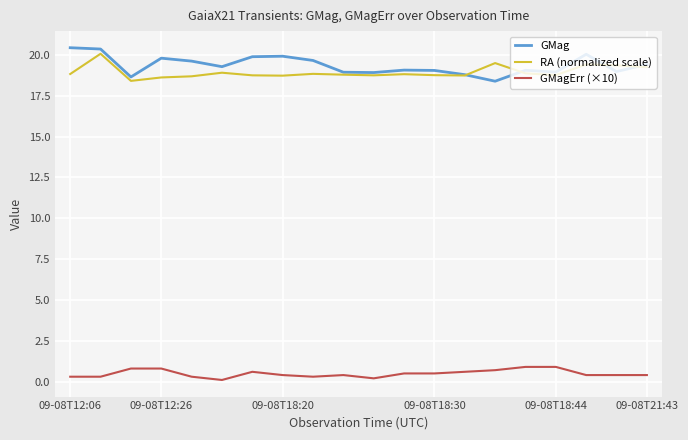

True or false: GMagErr (×10) and GMag intersect in this chart.

False